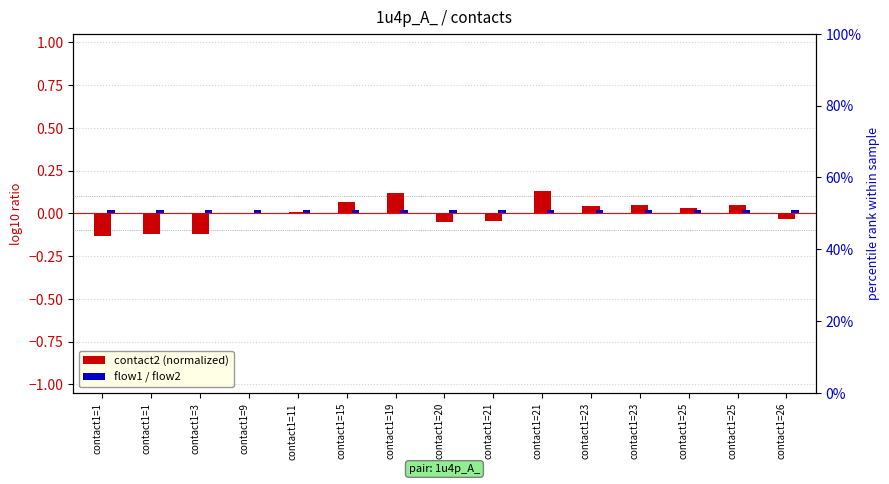

At how many categories does at least one series exceed 0?

15